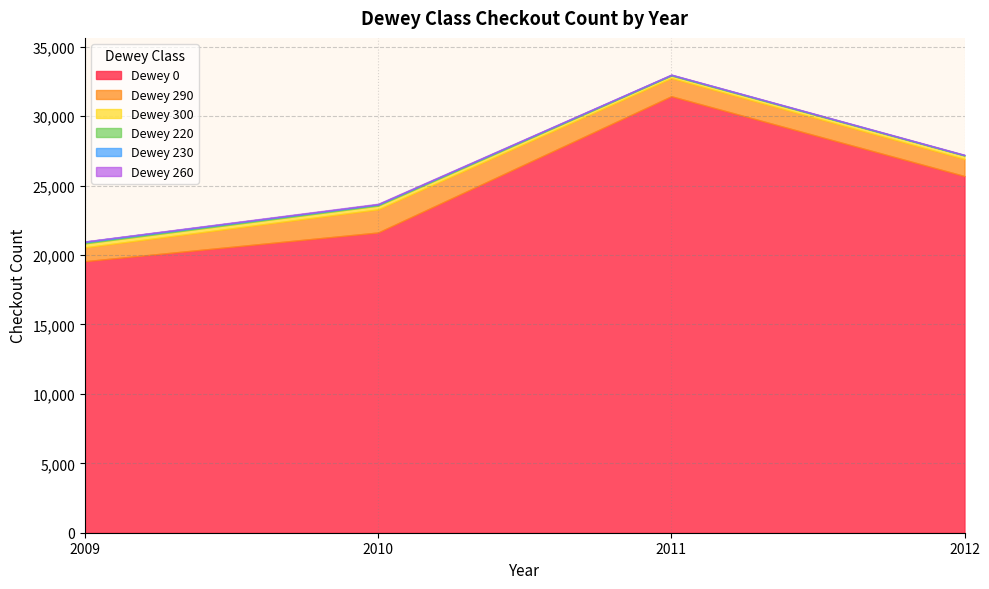

At which label does 0 reach its peak?

2011